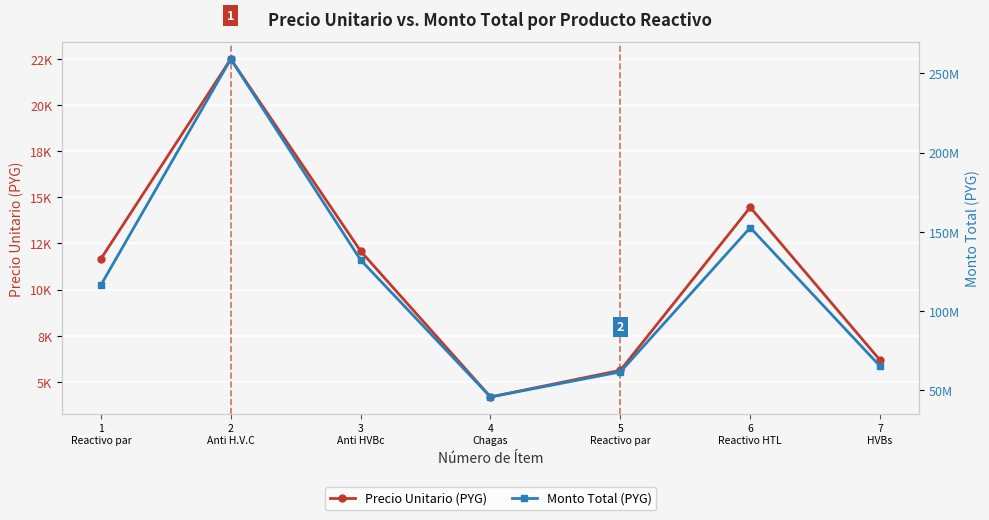

What is the label of the 3rd point from the right?

5
Reactivo par